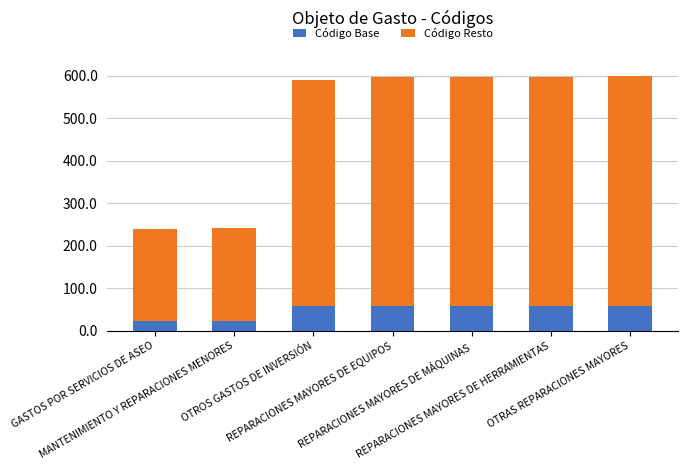

What is the lowest value of the Código Base series?

24